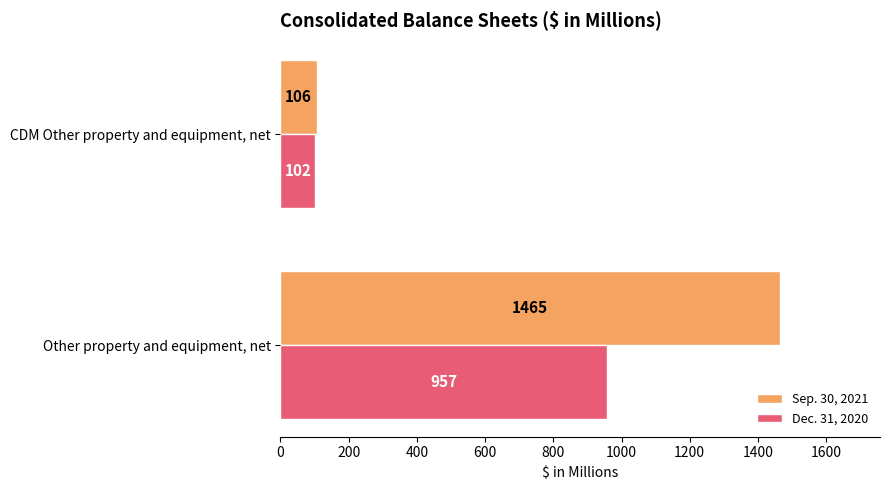

At which category is the sum across all series the highest?

Other property and equipment, net